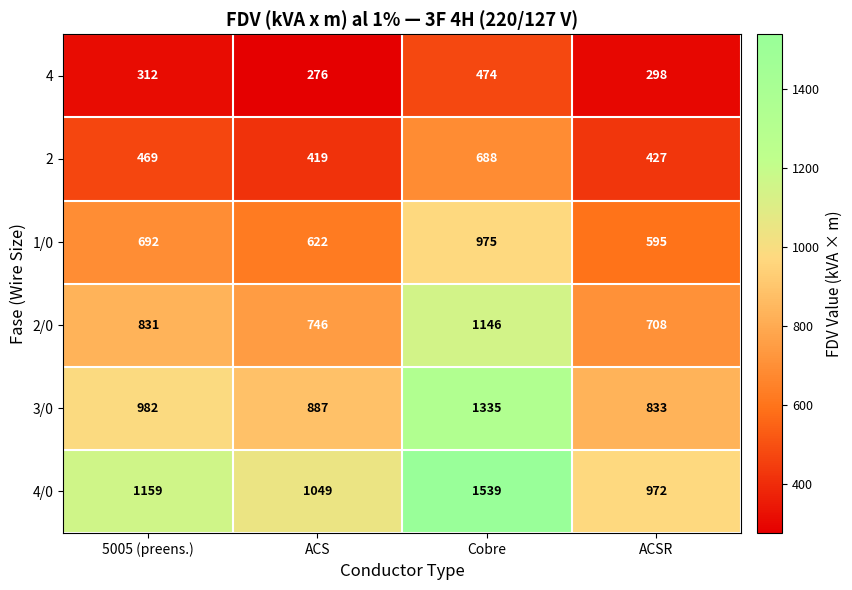

Which series has the largest total across all categories?

4/0